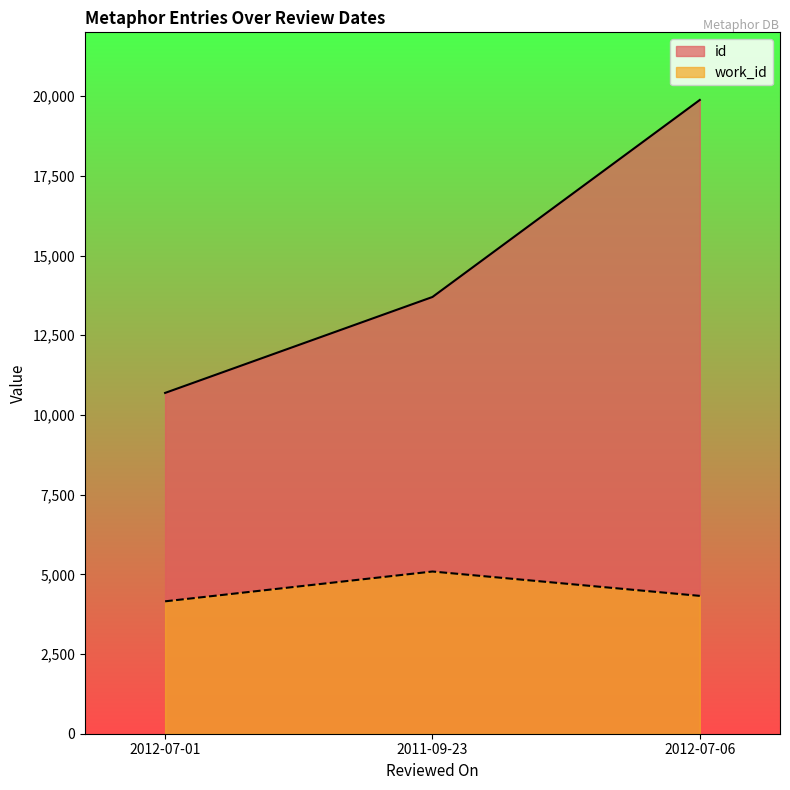

Does the chart display data point markers on the line(s)?

No